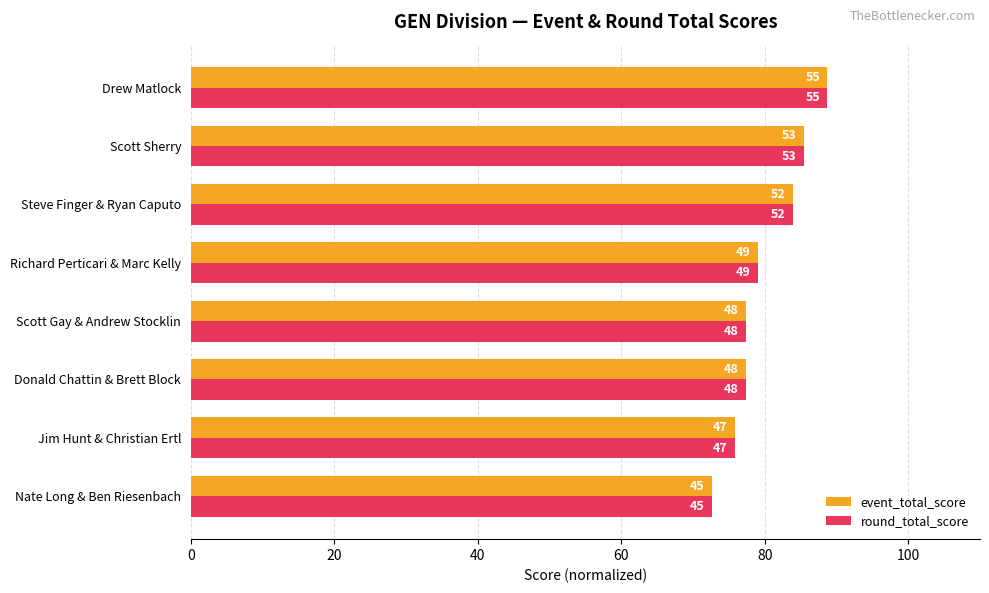

What are all the series names shown in the legend?

event_total_score, round_total_score